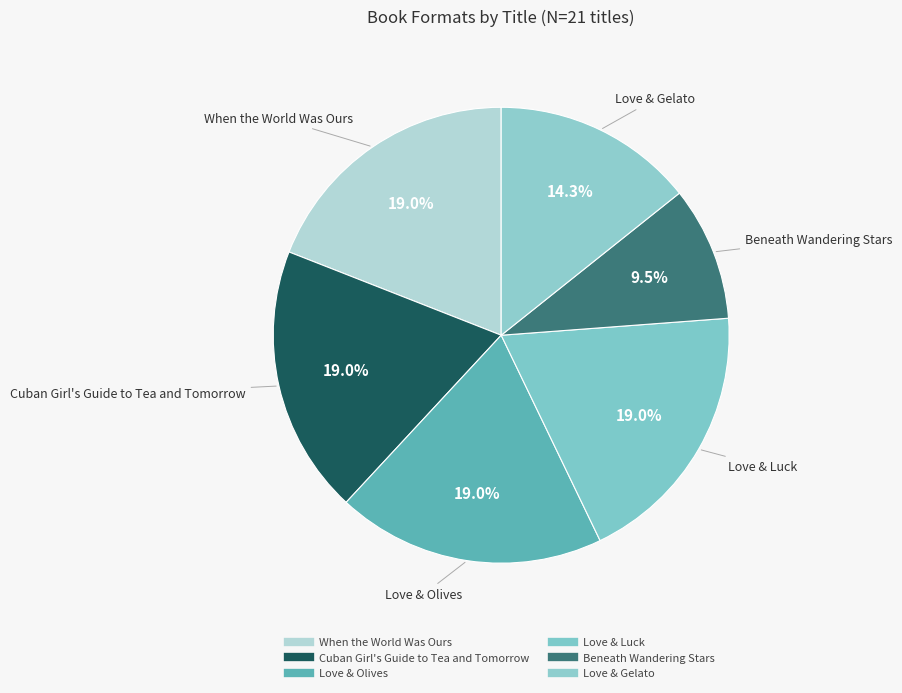

True or false: Love & Olives accounts for 6% of the total.

False